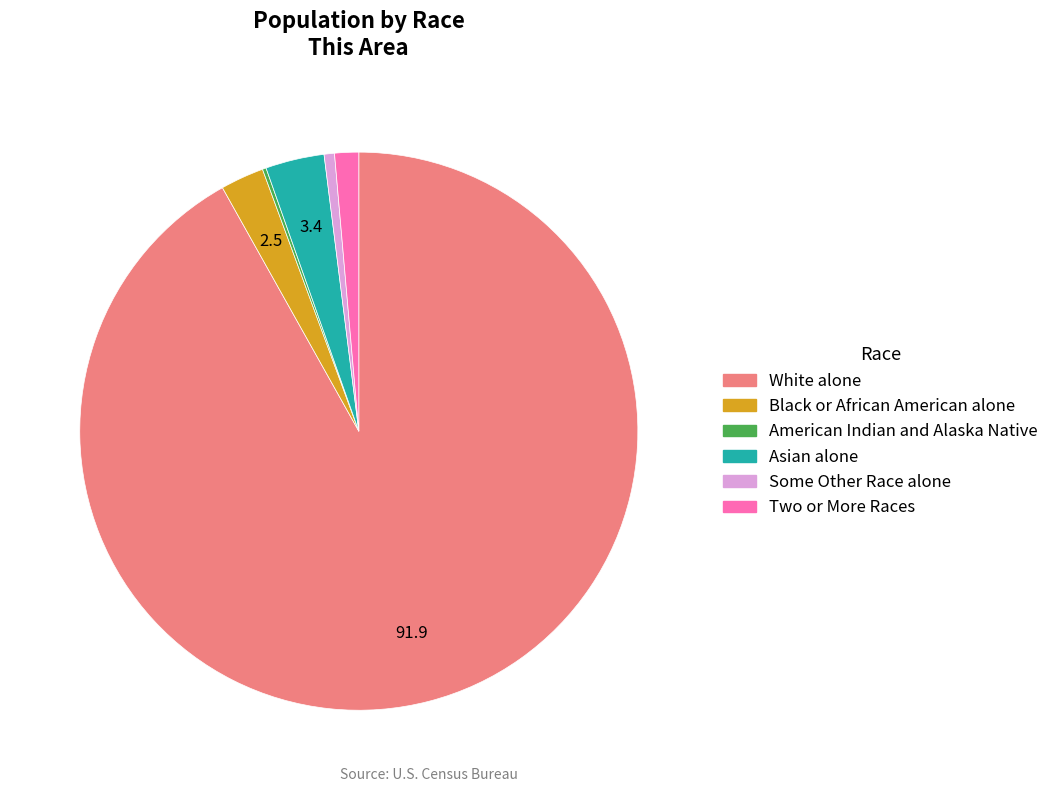

Which category has the biggest portion of the pie?

White alone